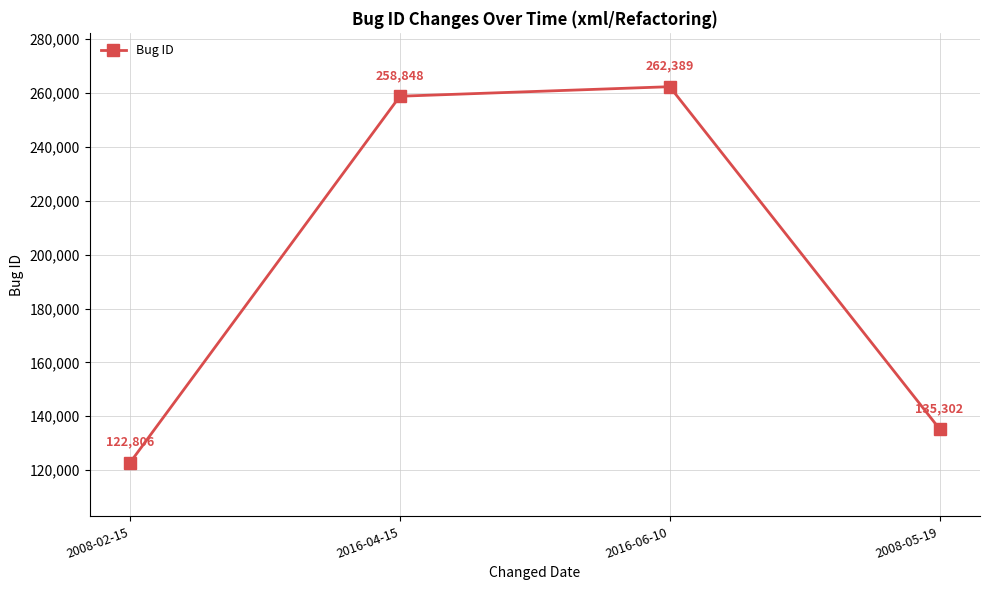

Rank the categories by value from lowest to highest.

2008-02-15, 2008-05-19, 2016-04-15, 2016-06-10